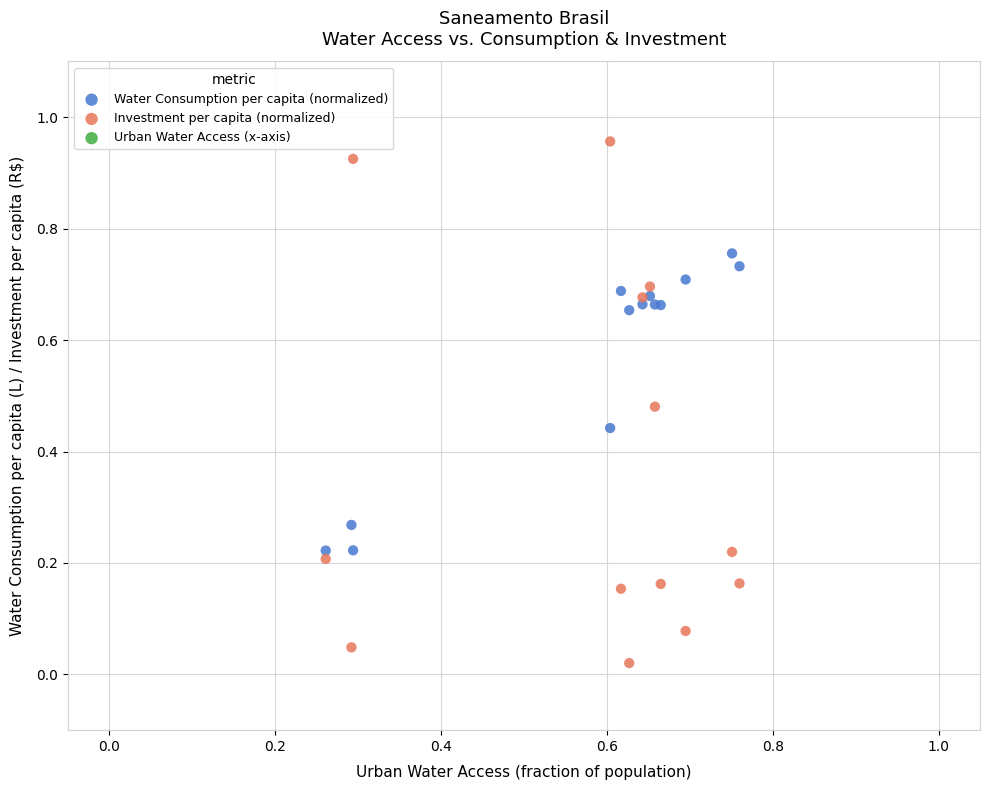

Which series reaches the maximum Y coordinate?

Investment per capita (normalized)